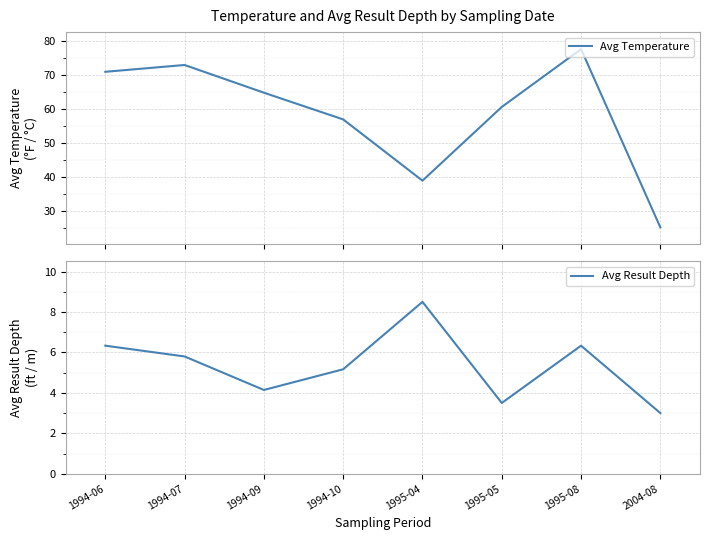

True or false: Avg Temperature has a value of 60.7 at 1995-05.

True